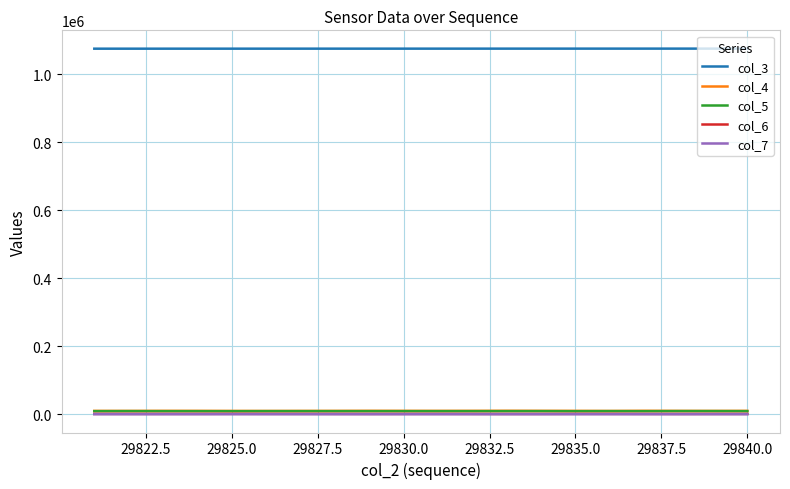

Which series has the largest total across all categories?

col_3